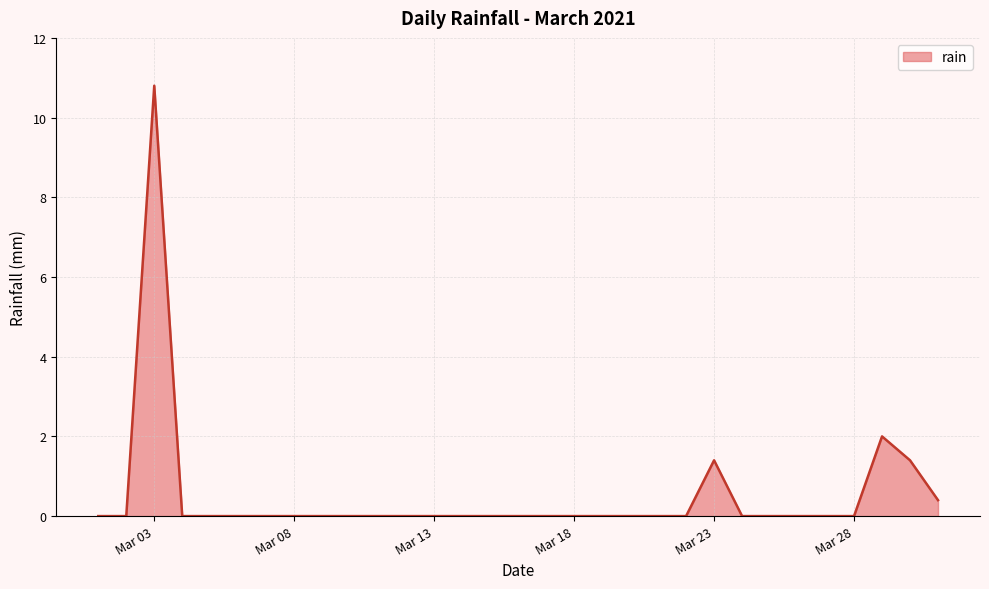

What is the difference between the maximum and minimum values?

10.8